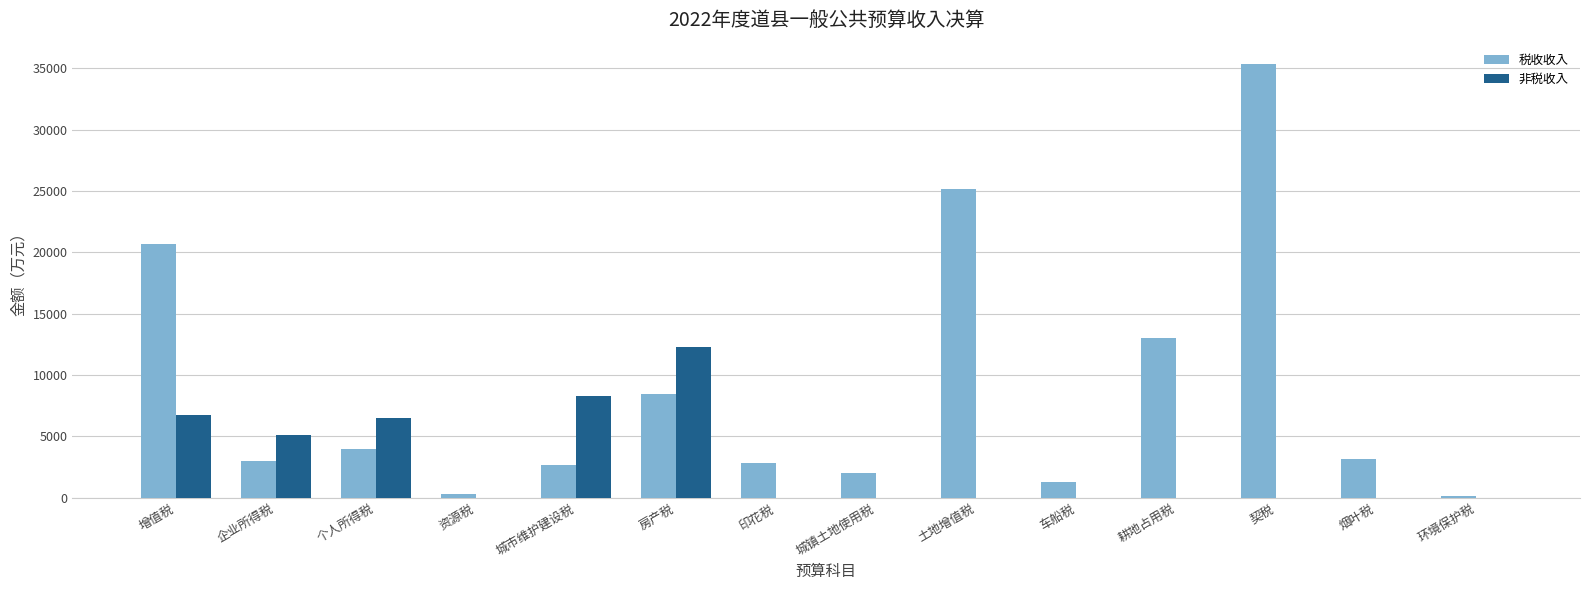

Is it true that 税收收入 equals 35338 at 契税?

True